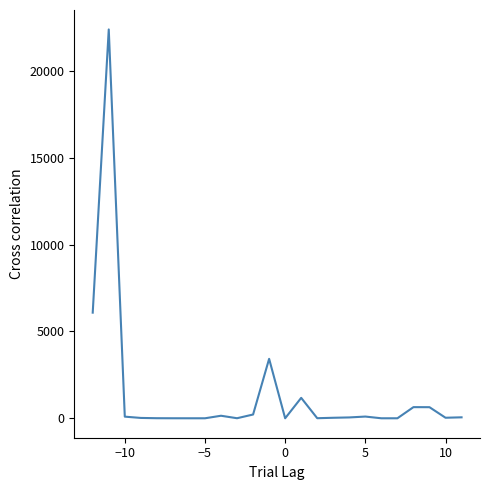

What is the maximum value shown in the chart?

22401